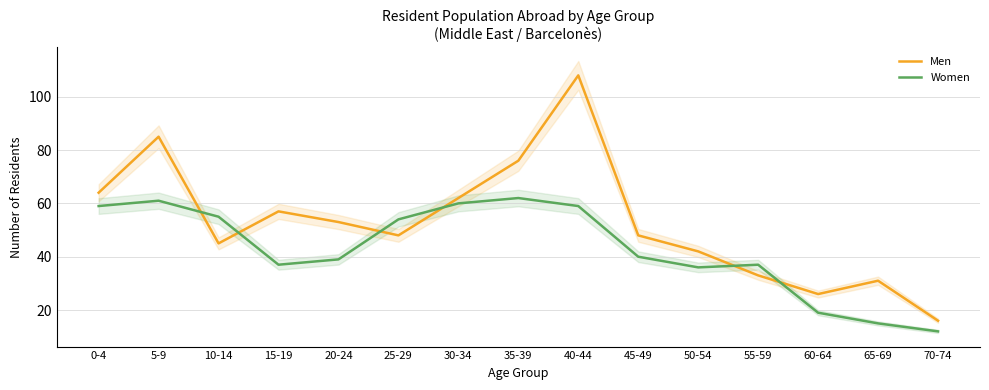

What is the total value across all series at 50-54?

78